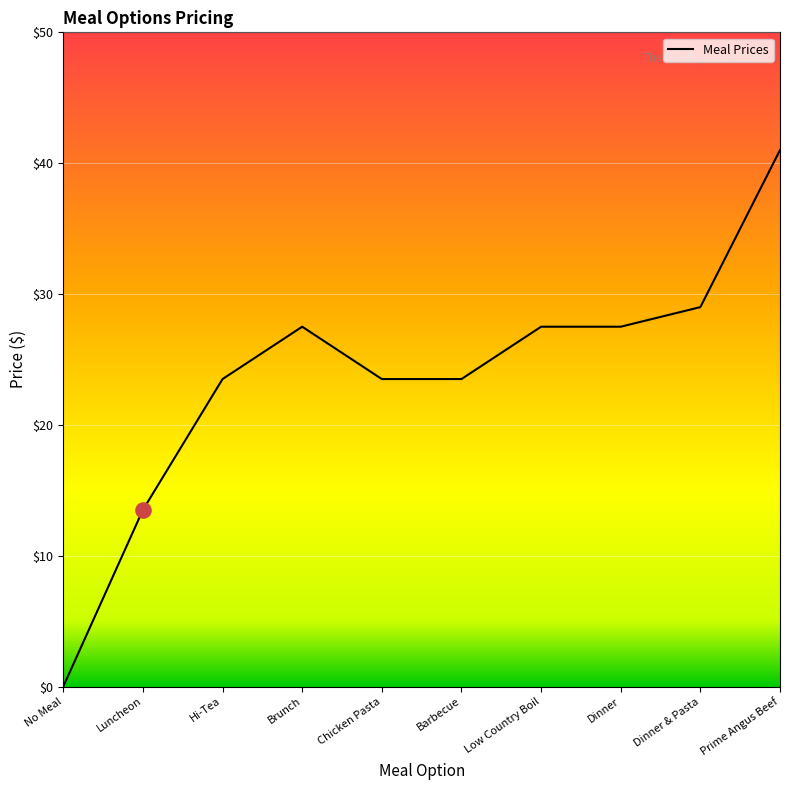

What is the change in value from Barbecue to Prime Angus Beef?

+17.5